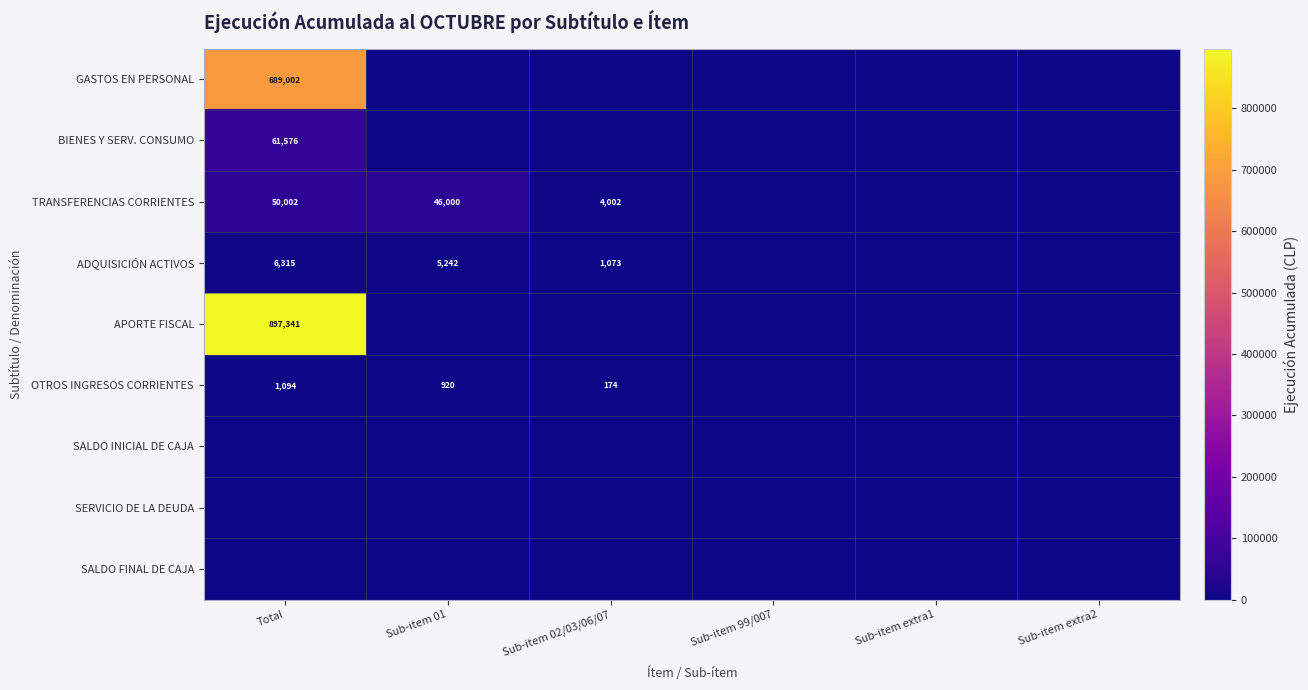

What is the sum of the TRANSFERENCIAS CORRIENTES values at Total and Sub-item 02/03/06/07?

54004